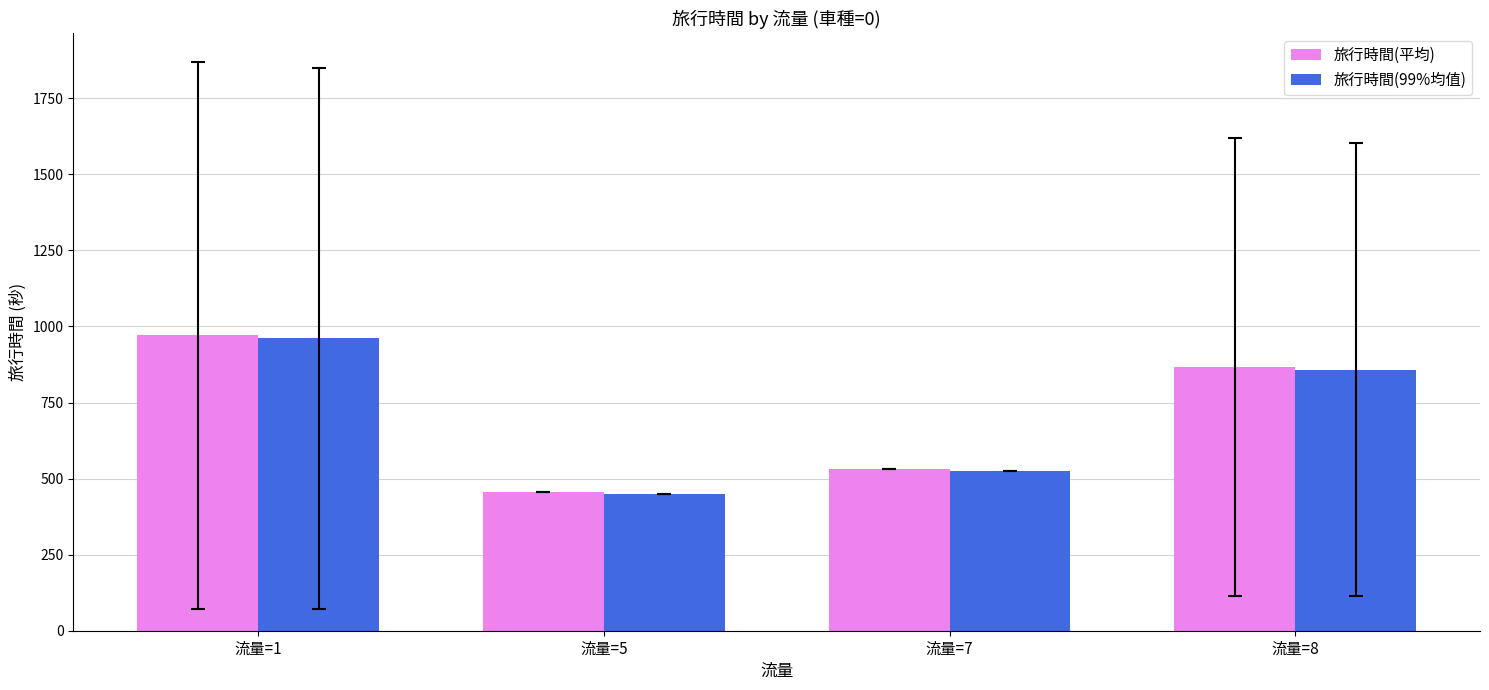

What are all the series names shown in the legend?

旅行時間(平均), 旅行時間(99%均值)